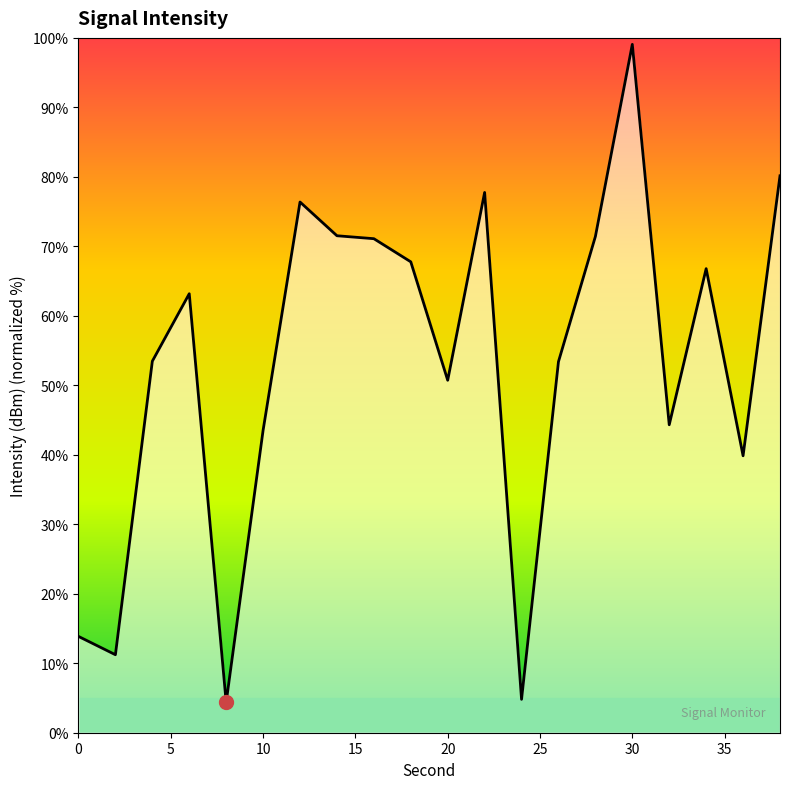

What is the minimum value shown in the chart?

4.4